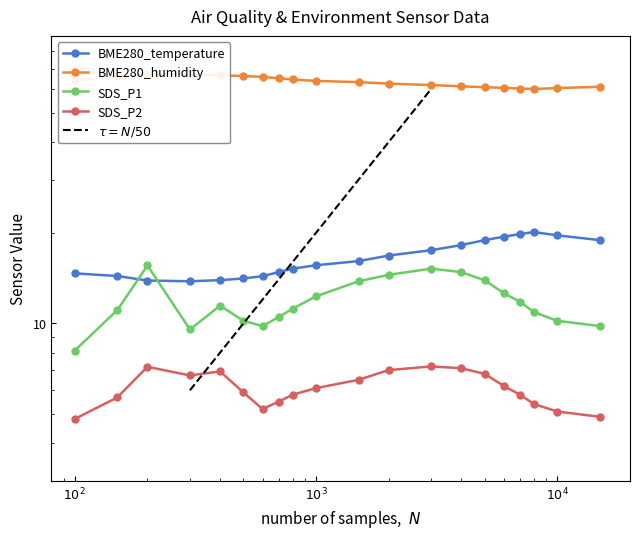

What is the total value across all series at 15:00?

98.7